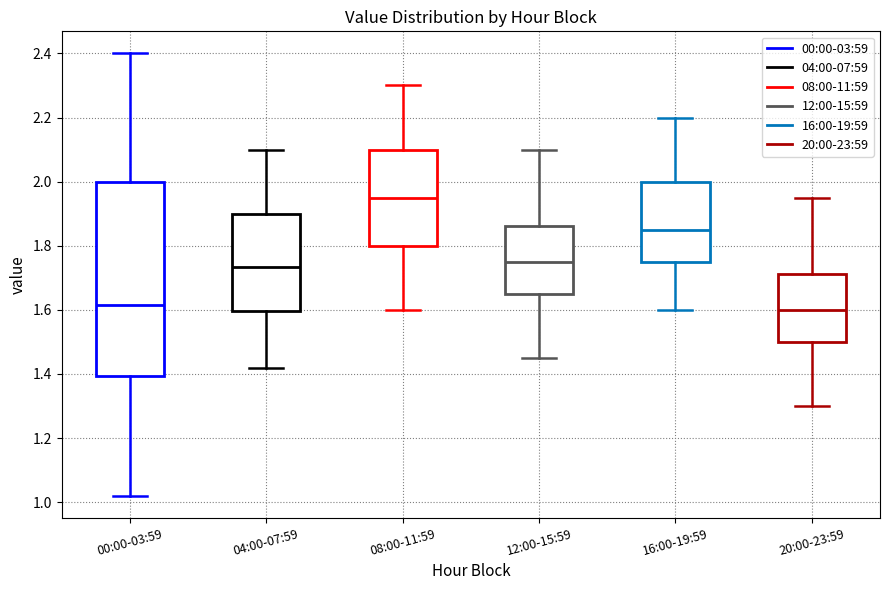

Where is the upper edge of the box for 08:00-11:59 on the y-axis? The values are not printed on the chart, so give them approximately, as read against the axis.

2.10